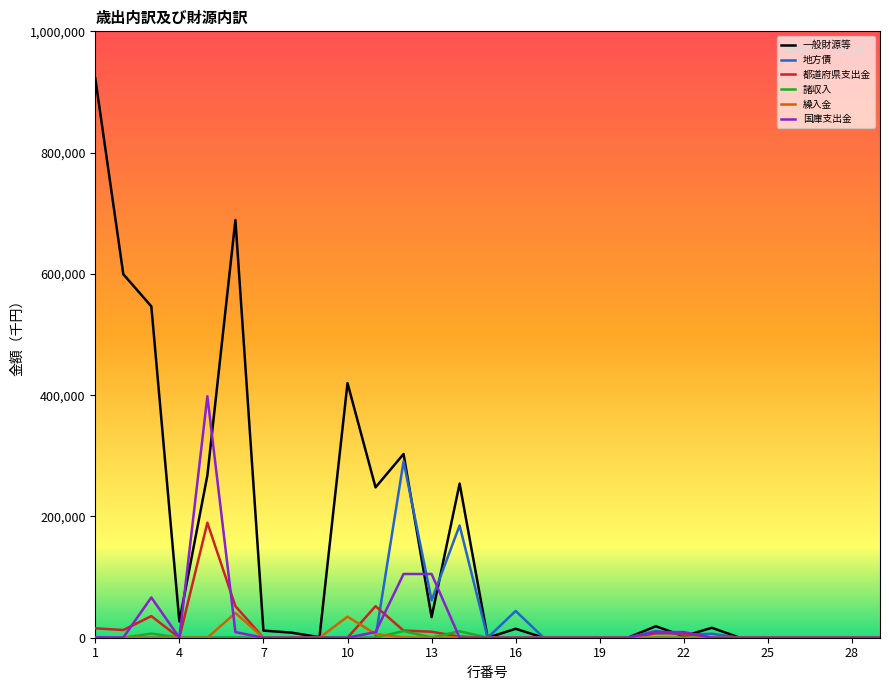

What is the difference between the maximum and minimum values in the 一般財源等 series?

922674